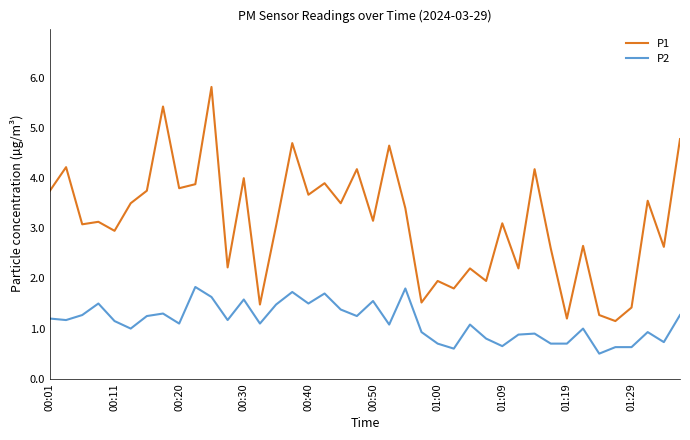

Rank the series by their maximum value, from highest to lowest.

P1, P2